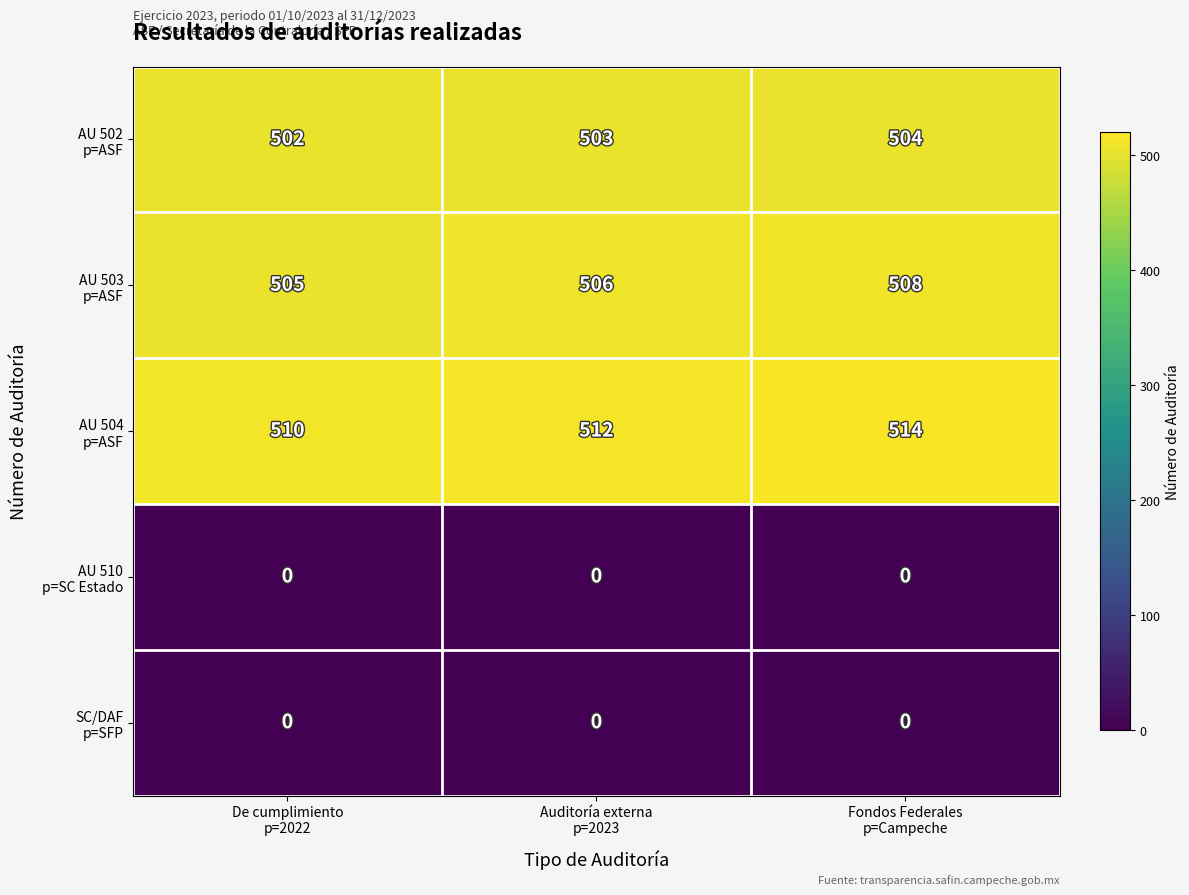

At how many categories does at least one series exceed 329?

3